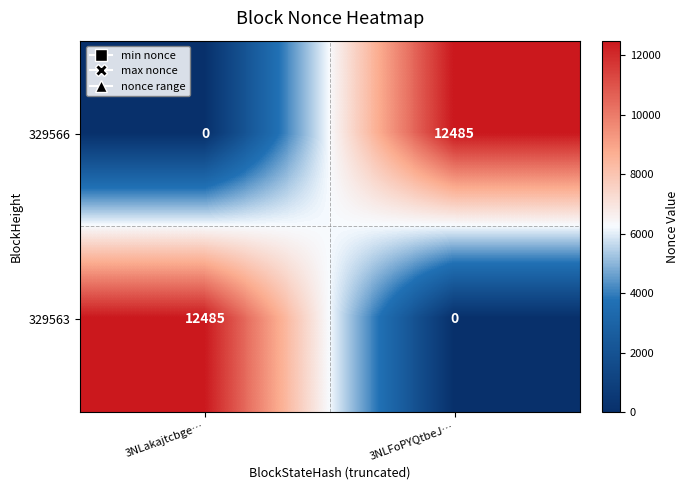

What is the sum of all 329566 values?

12485